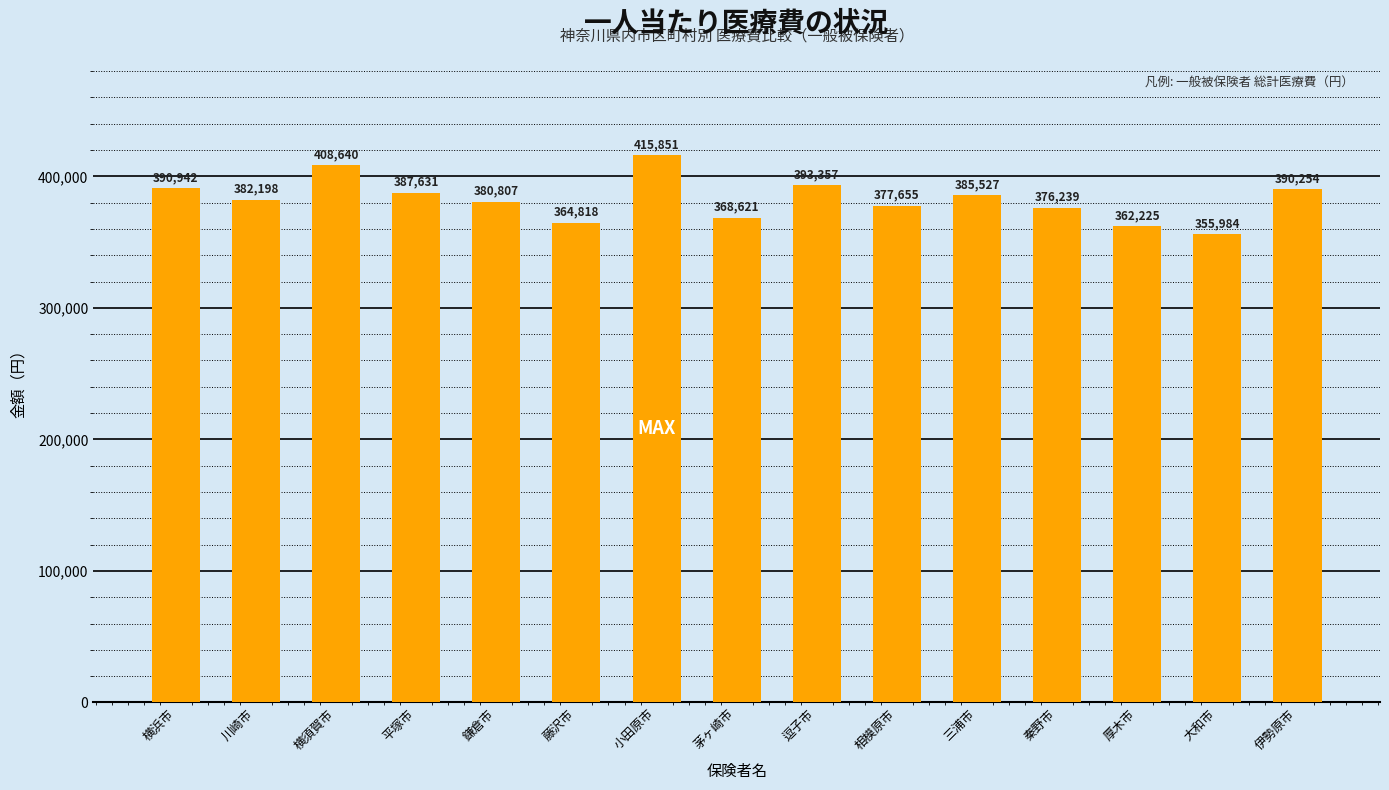

What position from the left is 鎌倉市?

5